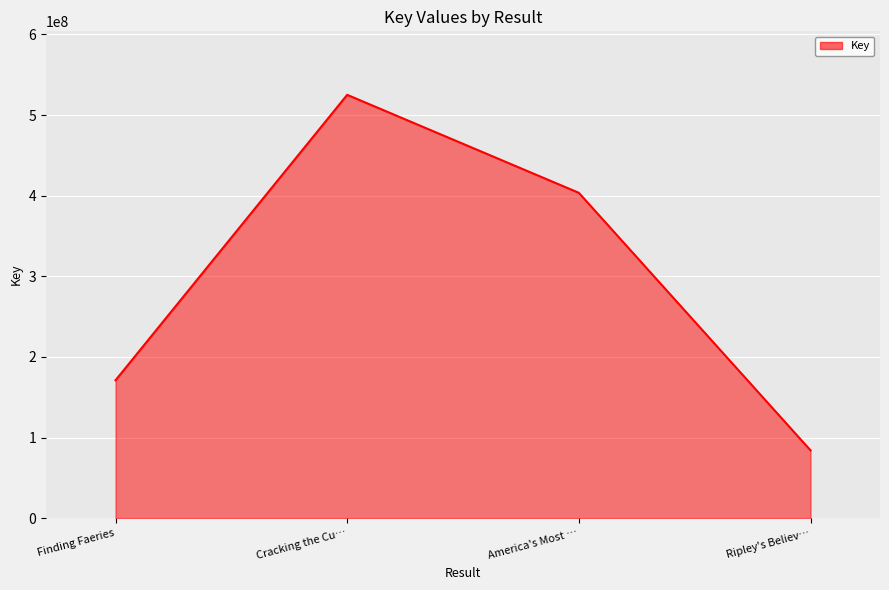

Where does the data first go above 403504308?

Cracking the Cu…